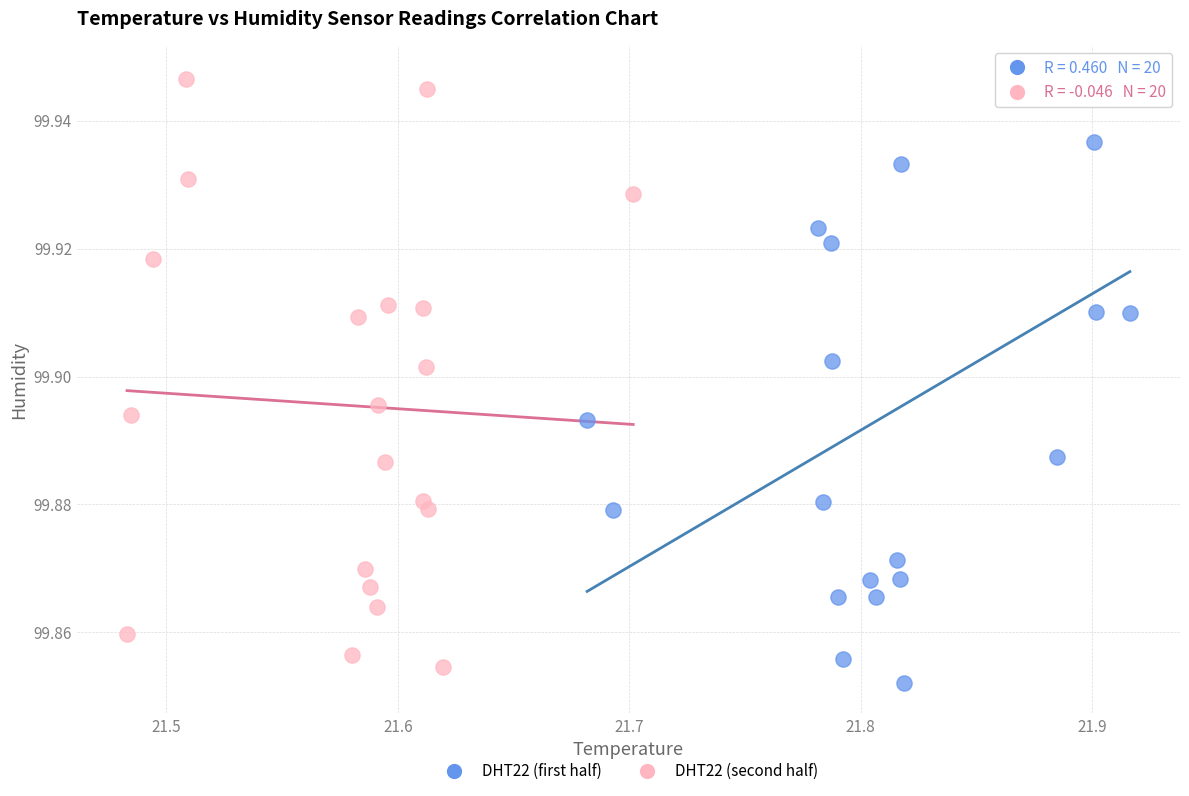

What are all the series names shown in the legend?

DHT22 (first half), DHT22 (second half)